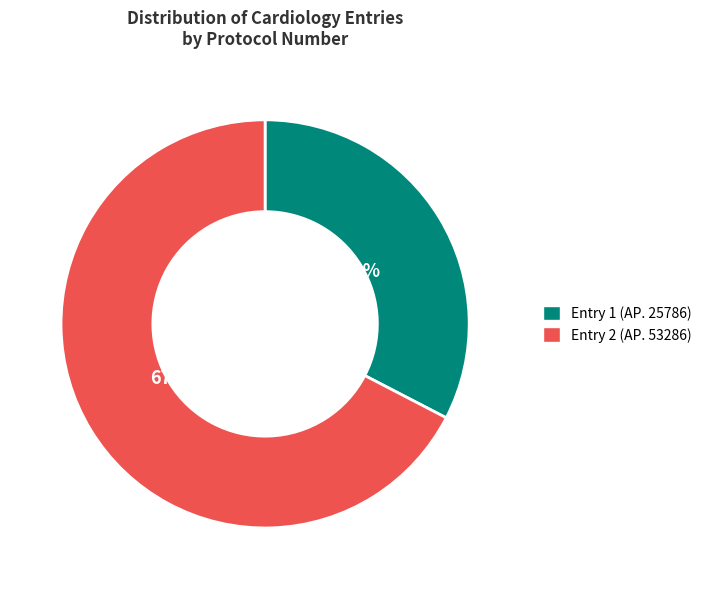

Rank the categories by value from lowest to highest.

Entry 1 (ΑΡ. 25786), Entry 2 (ΑΡ. 53286)